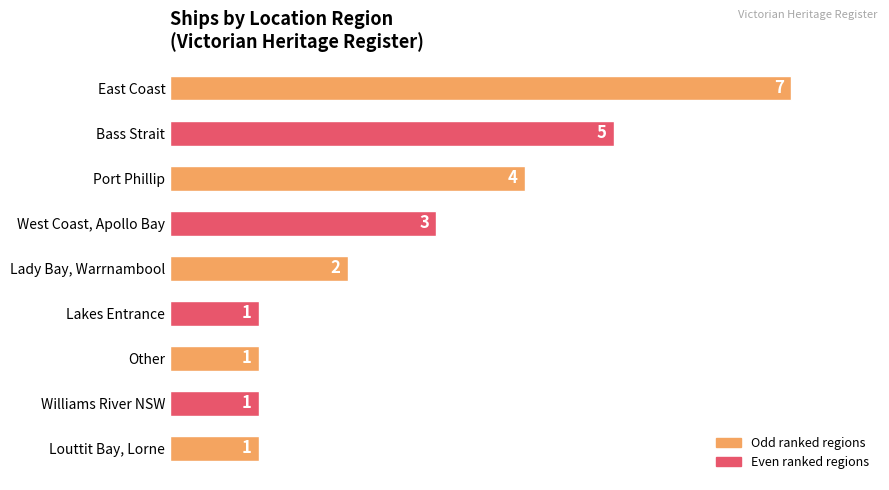

Reading top to bottom, extract all data points from this chart.

7	5	4	3	2	1	1	1	1